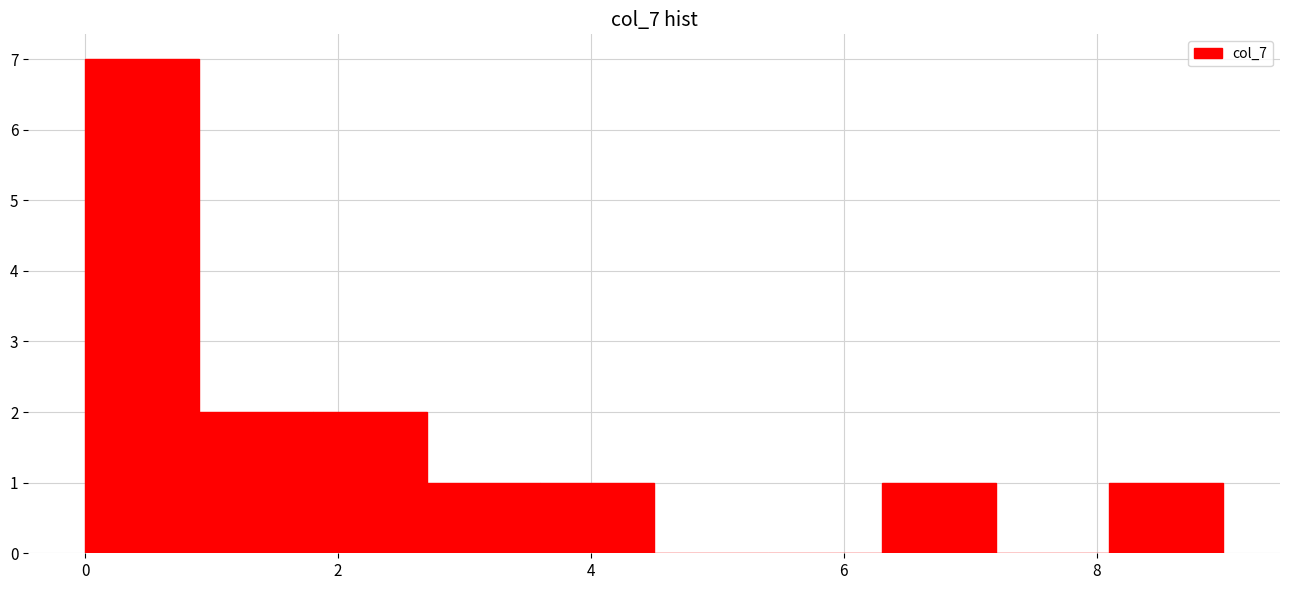

Which range on the x-axis has the tallest bar?

0.0 to 0.9